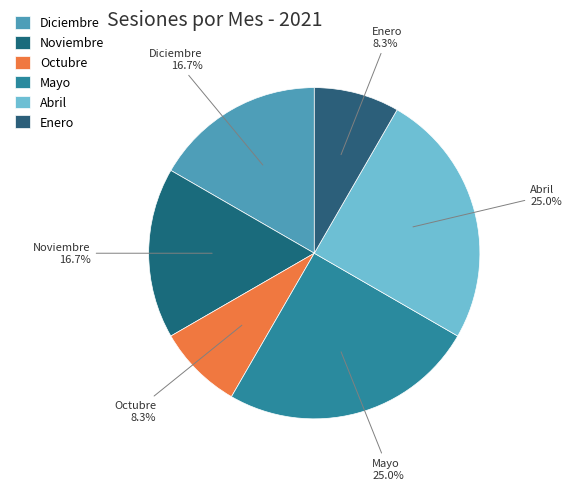

Count the number of slices in the pie.

6